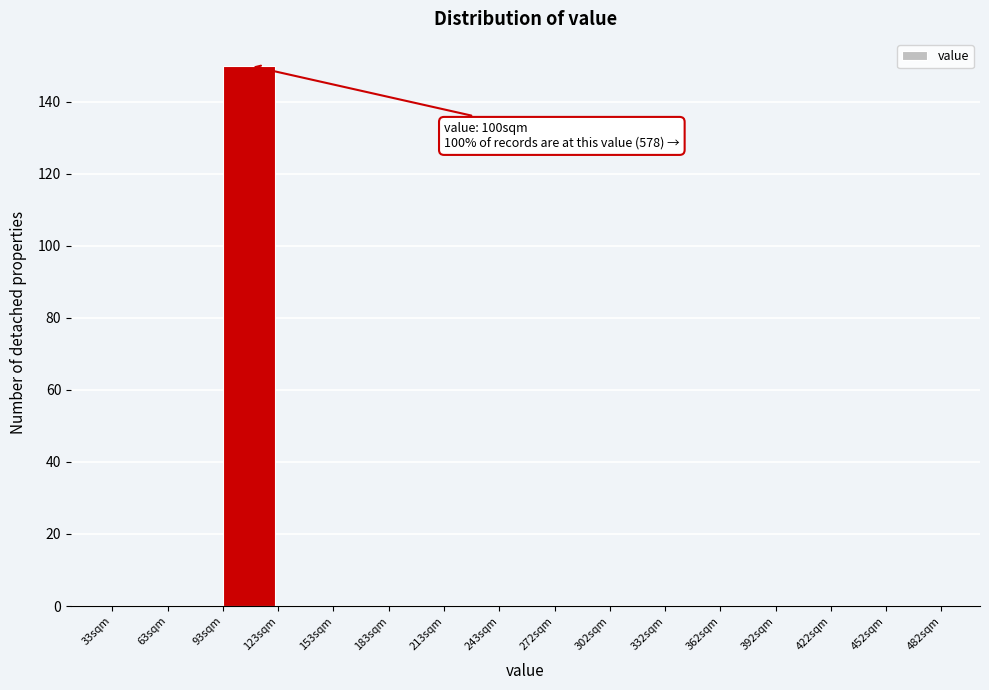

Over which range of the x-axis is the bar tallest?

95 to 125